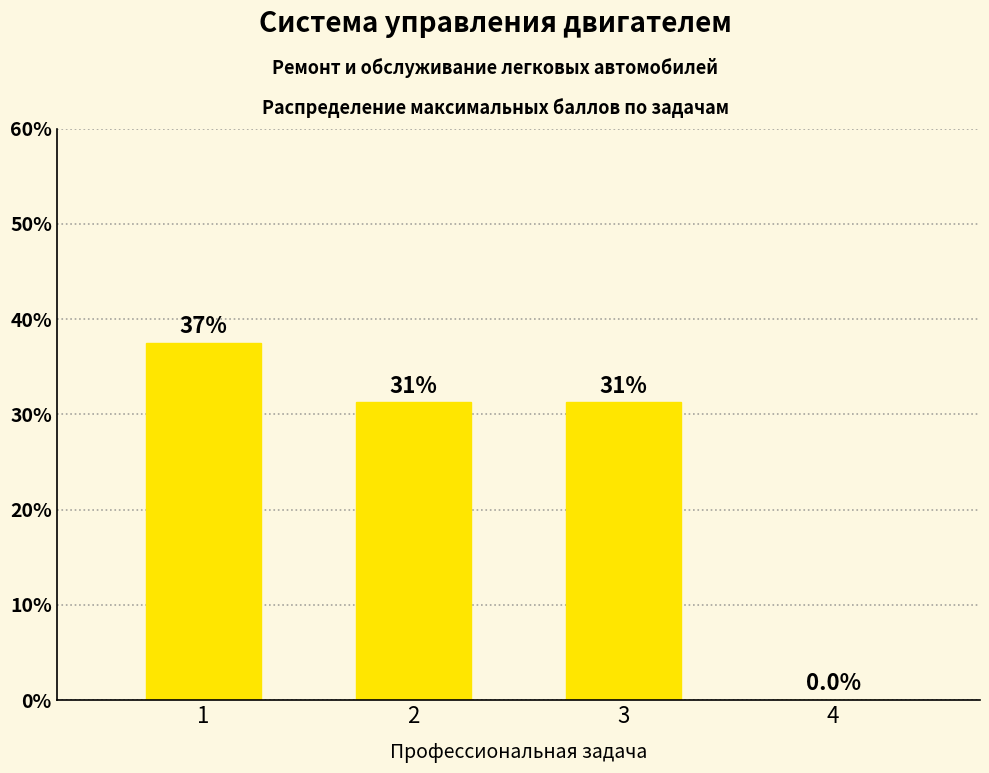

Where is the data nearest to the value 18?

2